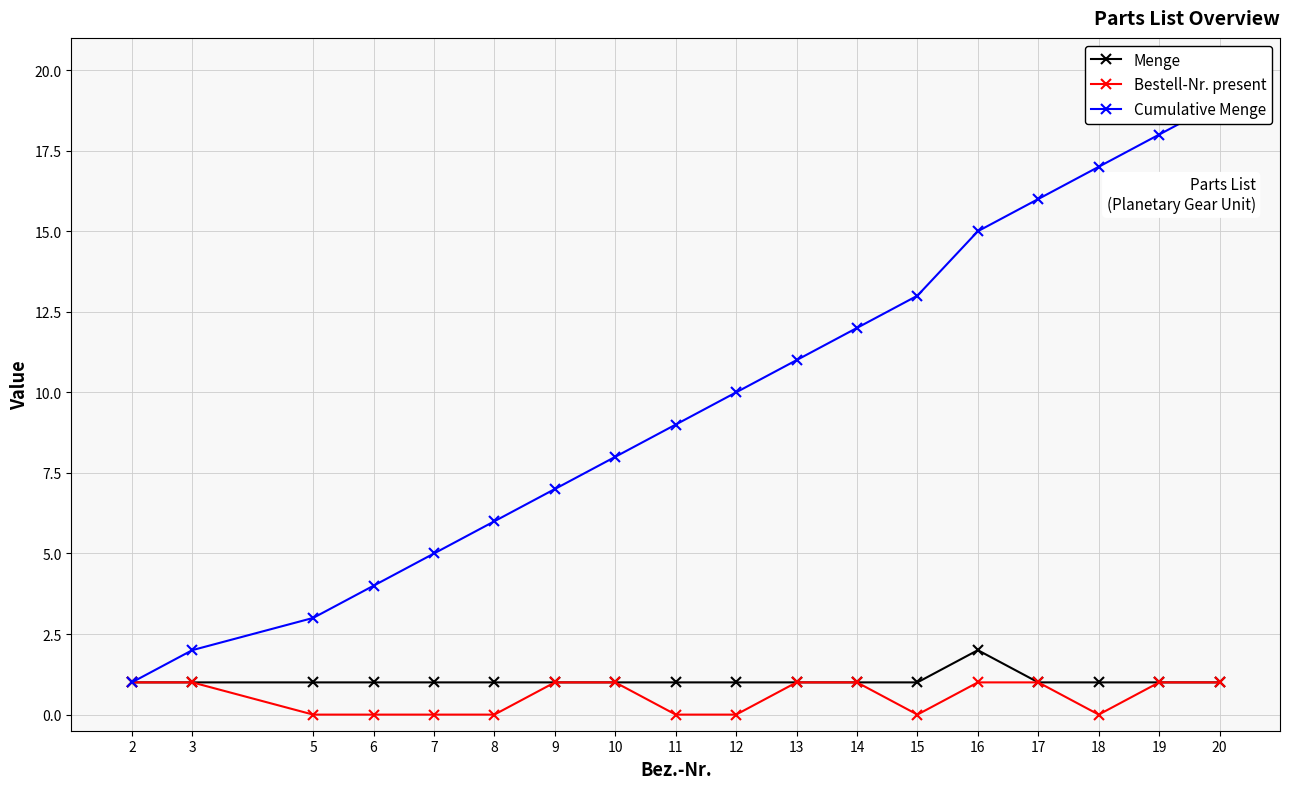

List the series in order of their peak value, lowest first.

Bestell-Nr. present, Menge, Cumulative Menge